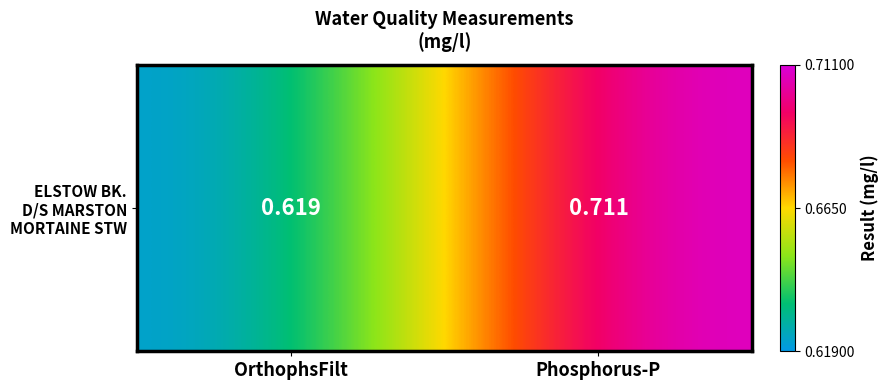

Rank the categories by value from lowest to highest.

OrthophsFilt, Phosphorus-P